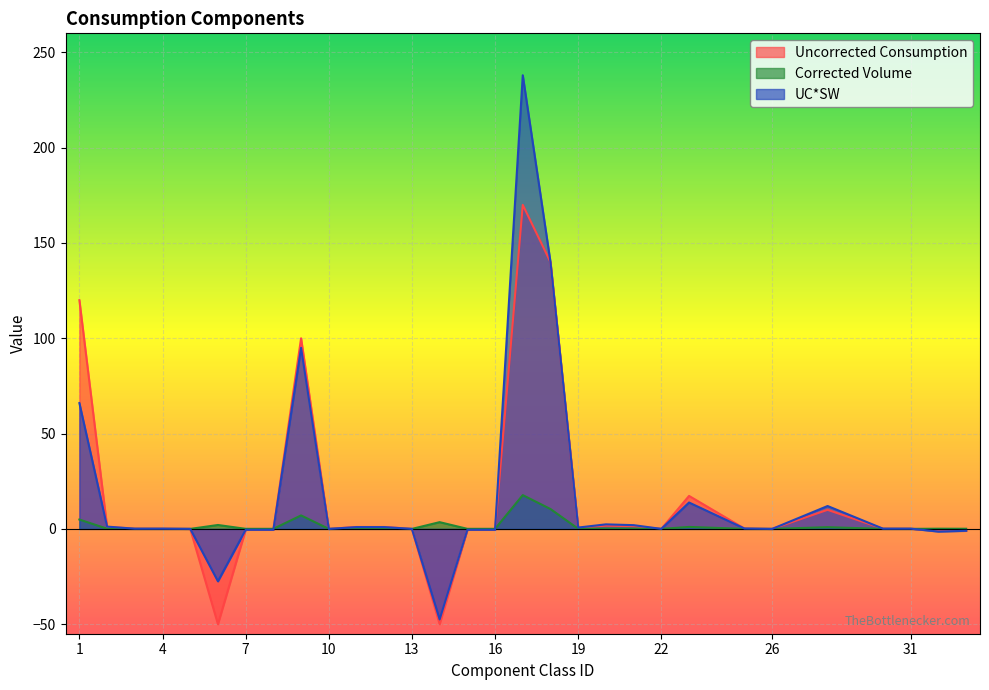

Where is the first local maximum for Corrected Volume?

6